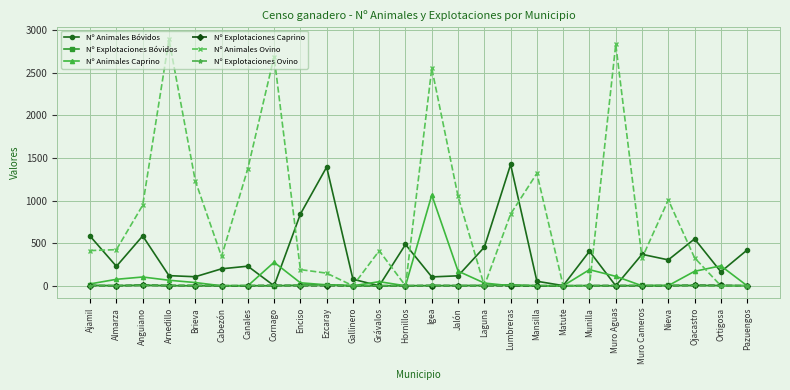

True or false: Nº Animales Caprino has more than 1 points higher than both neighbors.

True